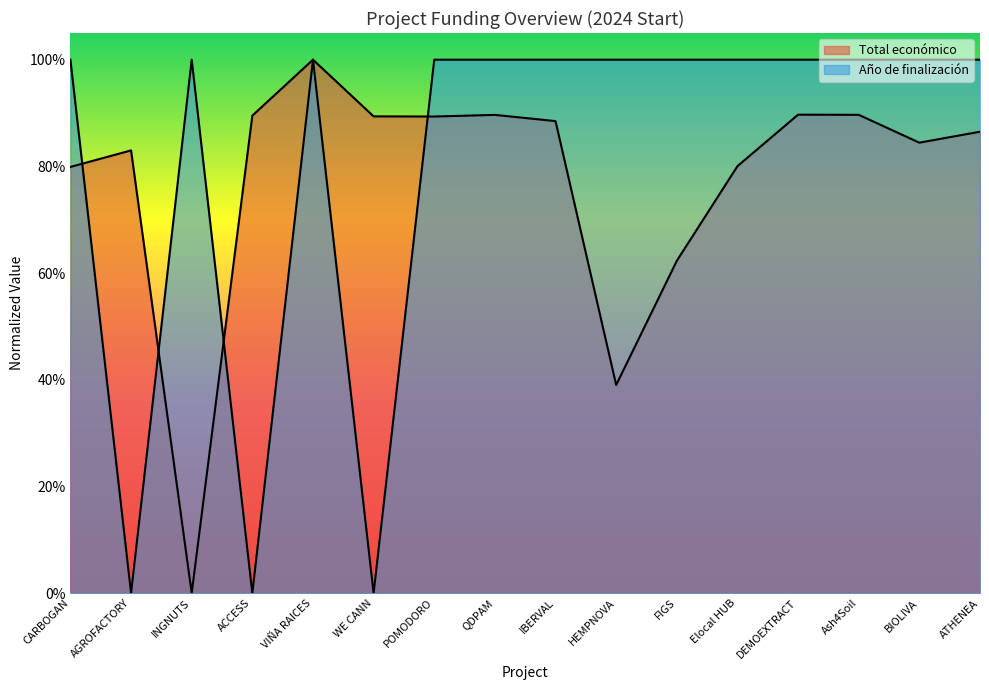

At which label does Año de finalización reach its minimum?

AGROFACTORY